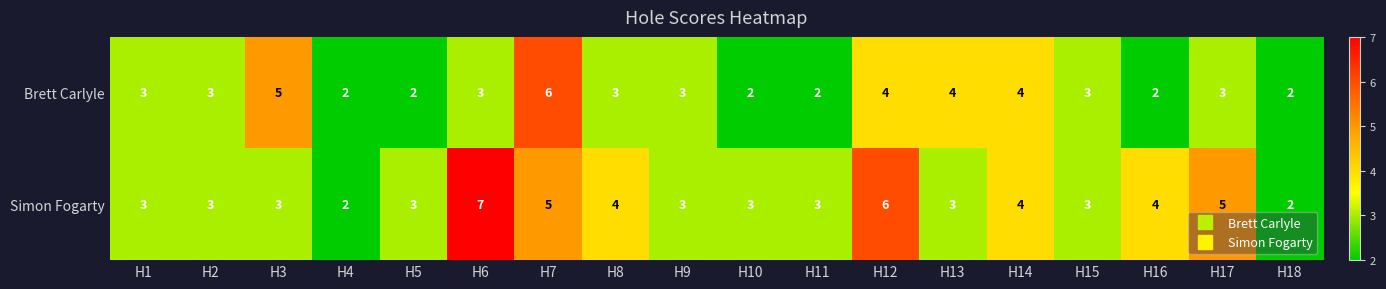

List the series in order of their overall mean, highest first.

Simon Fogarty, Brett Carlyle